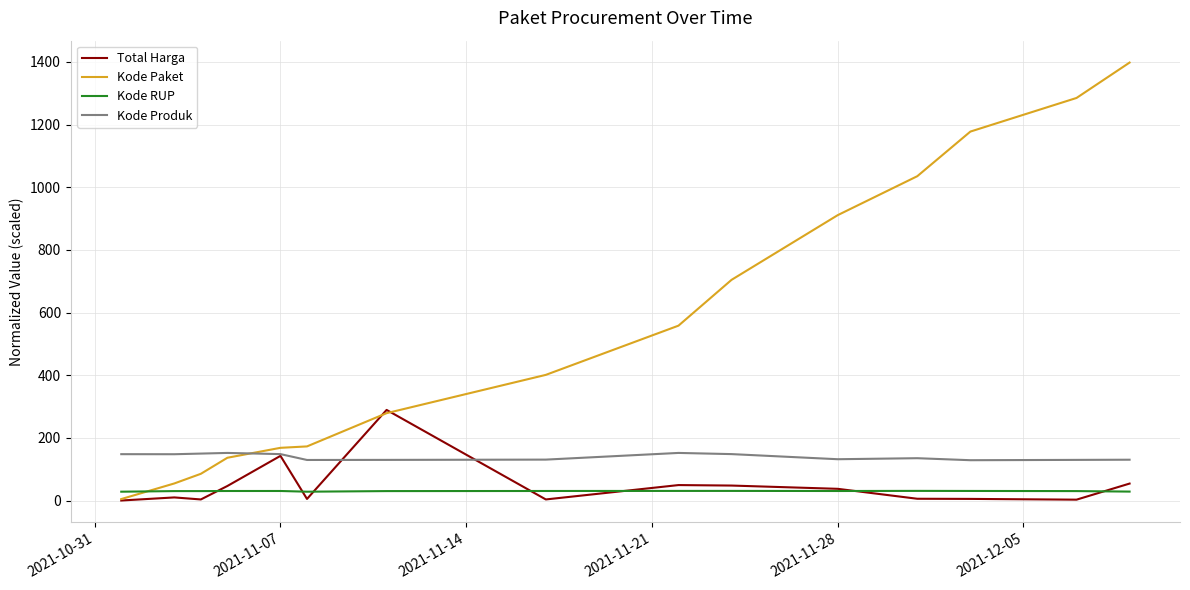

Which series has the widest spread of values?

Kode Paket